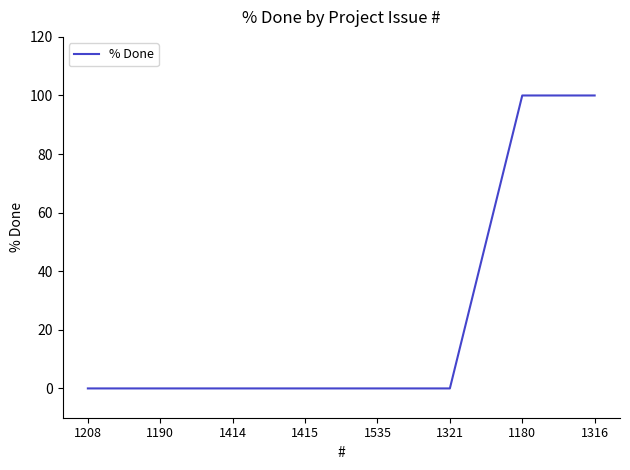

What is the maximum value shown in the chart?

100